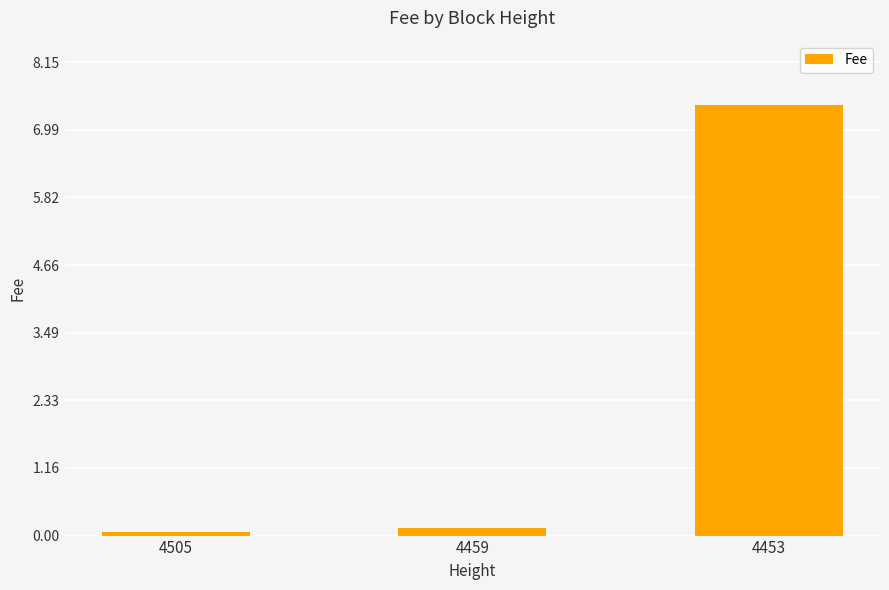

Reading left to right, extract all data points from this chart.

4505=0.1	4459=0.1	4453=7.4